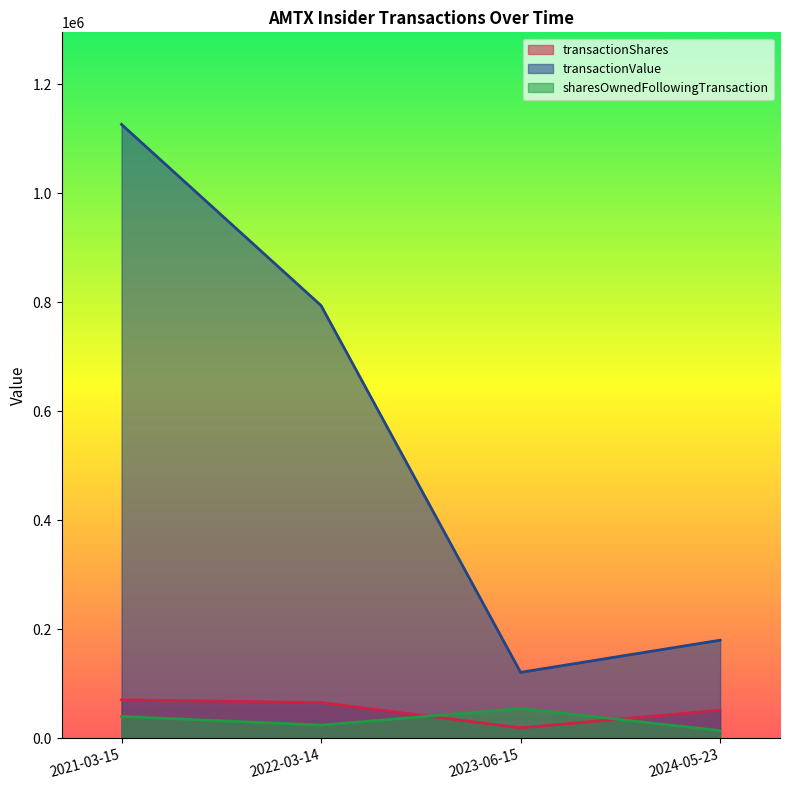

After their last crossing, which series has the higher values: transactionShares or sharesOwnedFollowingTransaction?

transactionShares